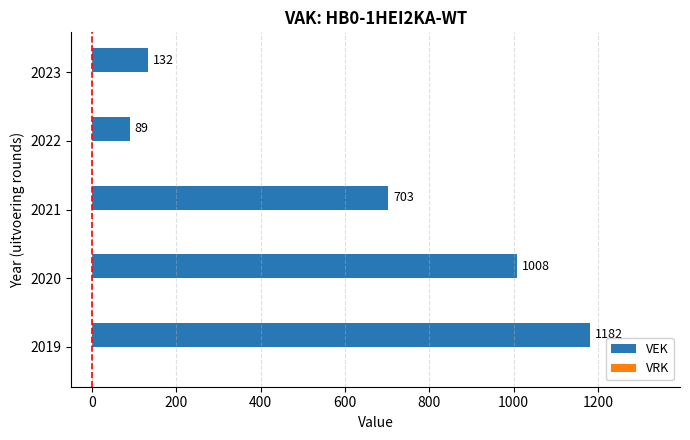

The value at 2023 is 200. True or false?

False